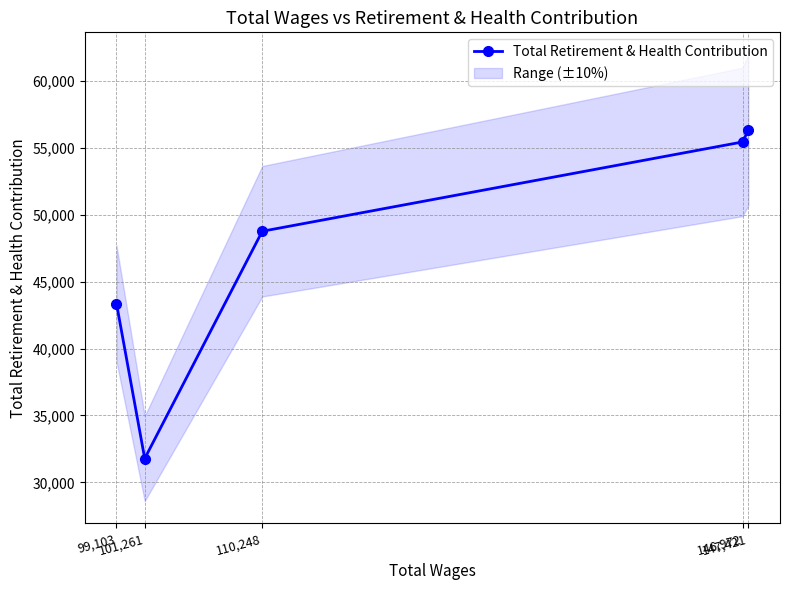

Between 146,972 and 110,248, which is larger?

146,972